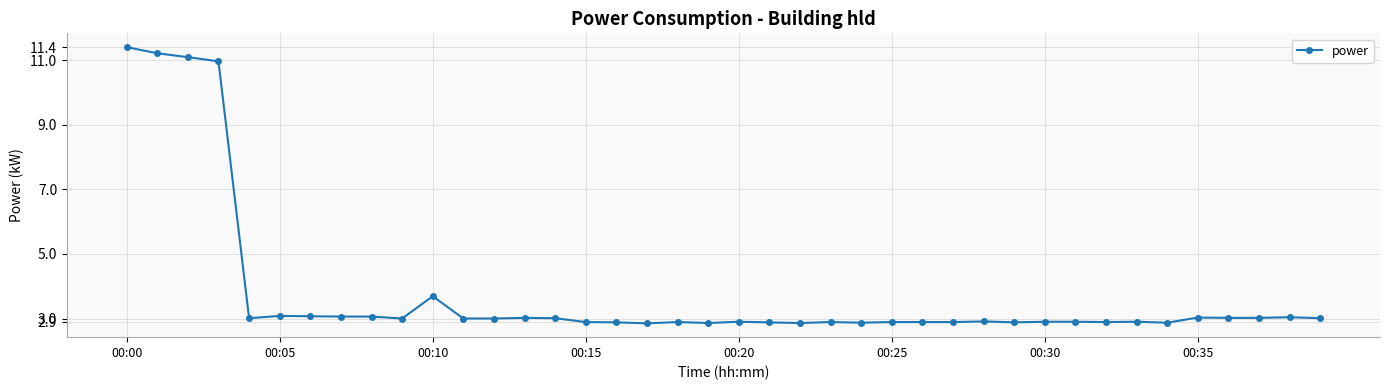

What is the sum of all values?

151.5